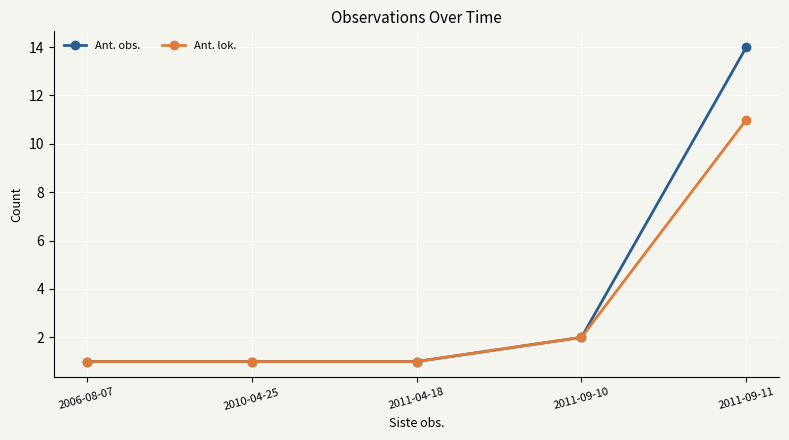

Which series has the largest total across all categories?

Ant. obs.